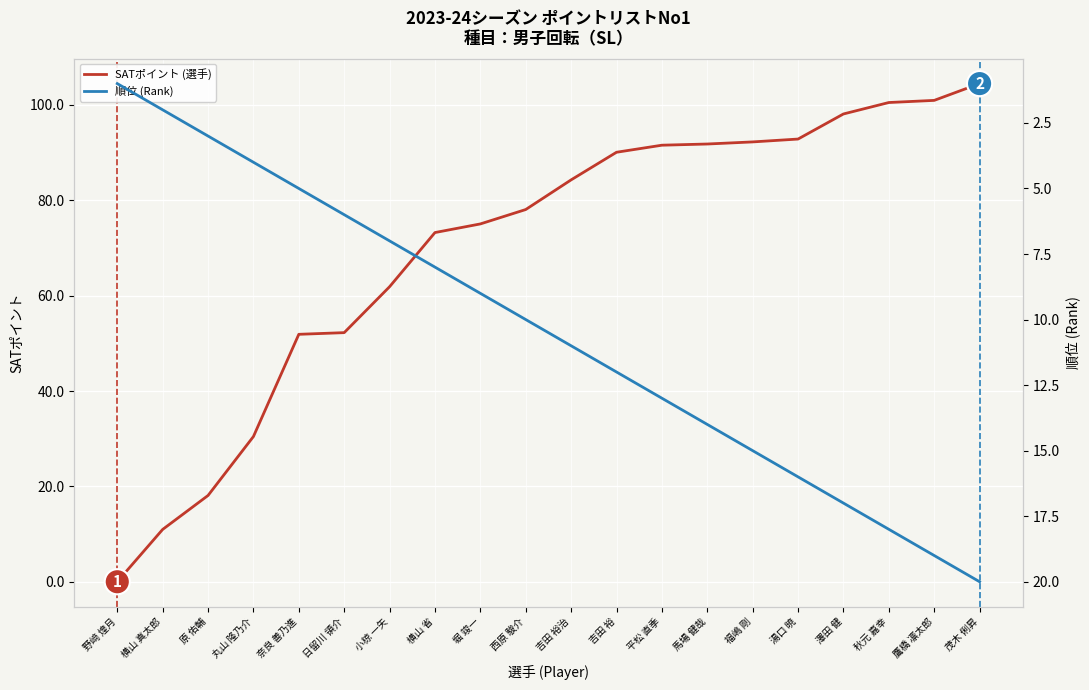

What position from the left is 鷹橋 凛太郎?

19